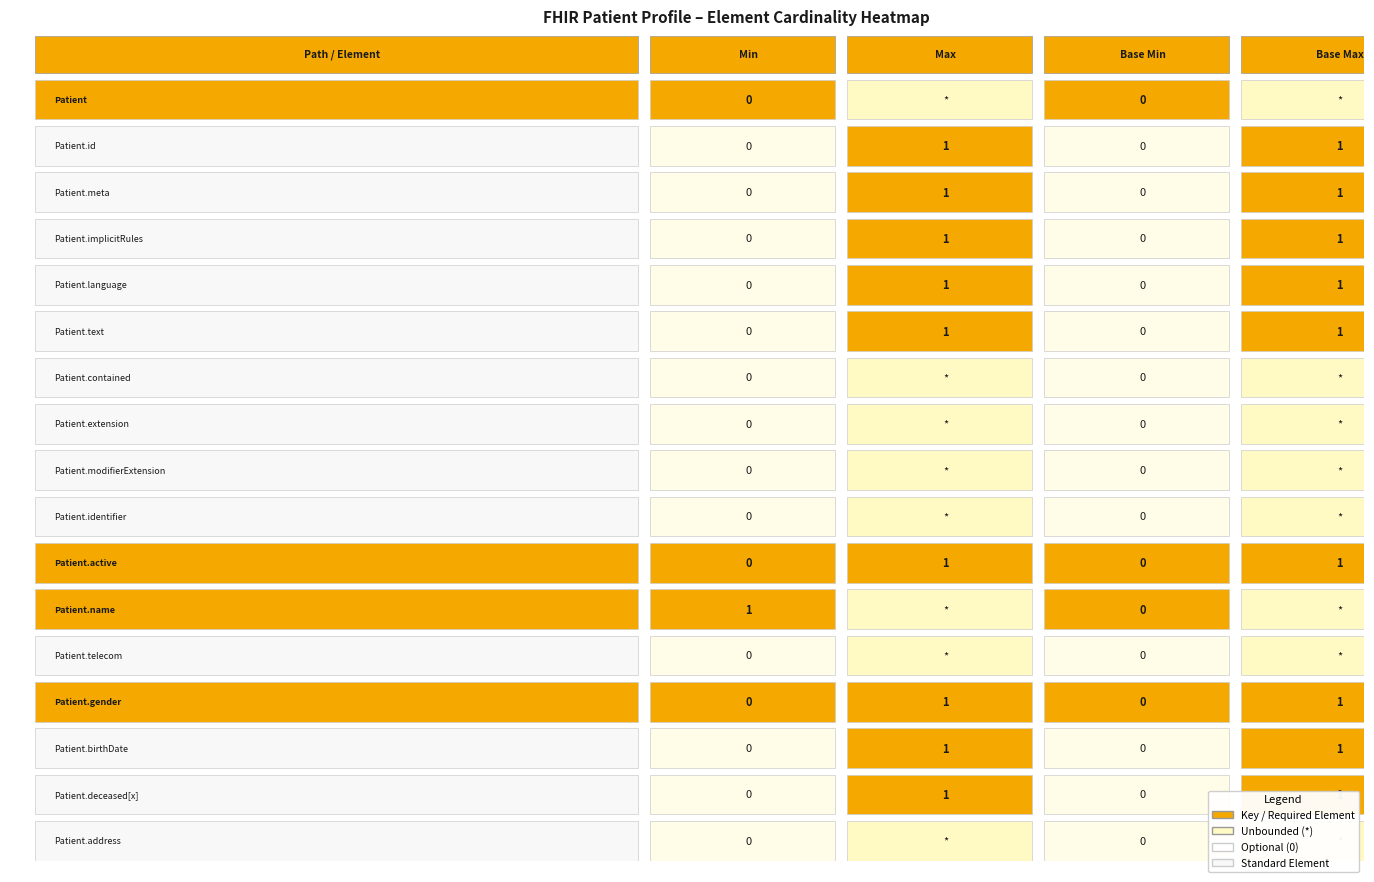

How many positive values does the Base Max series have?

9